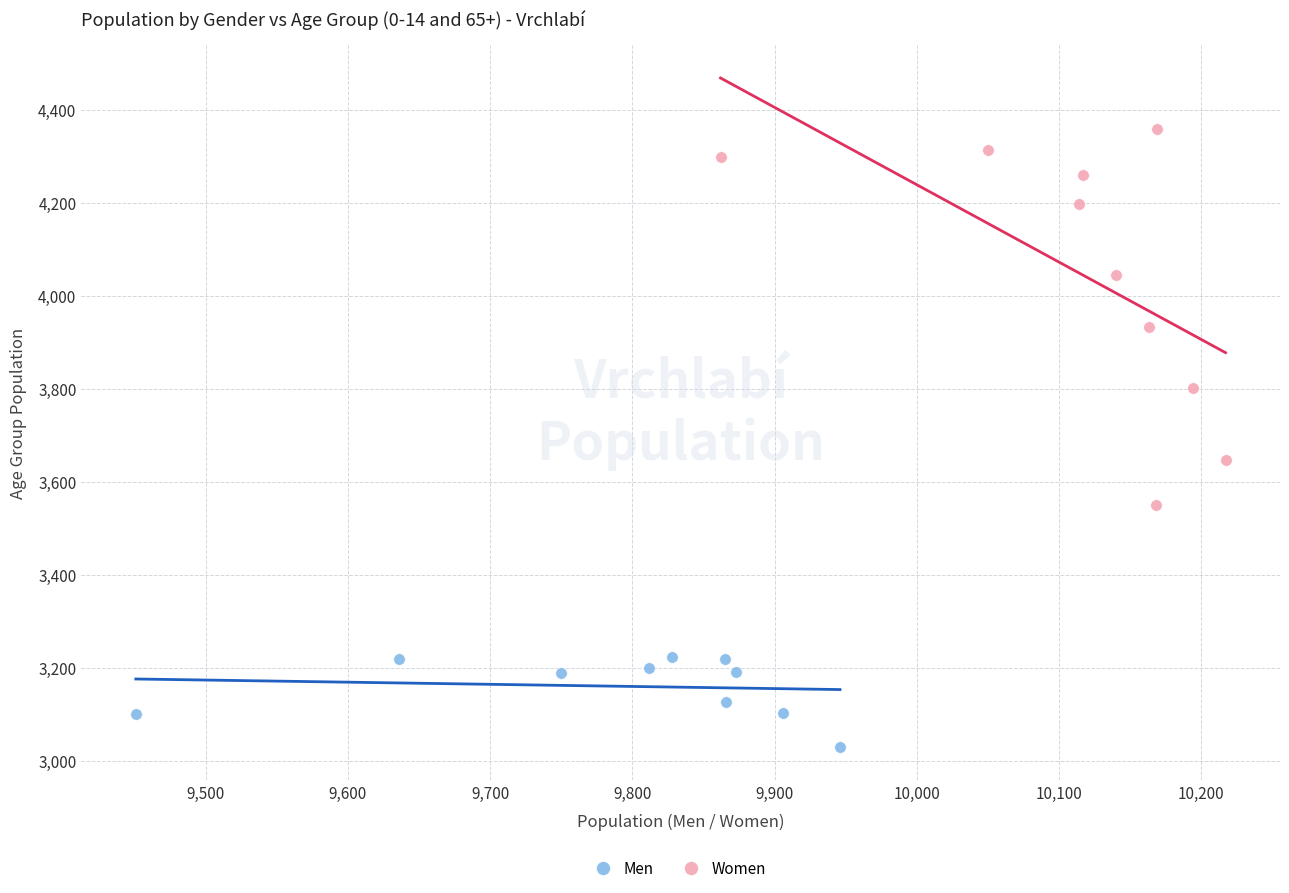

What are all the series names shown in the legend?

Men, Women